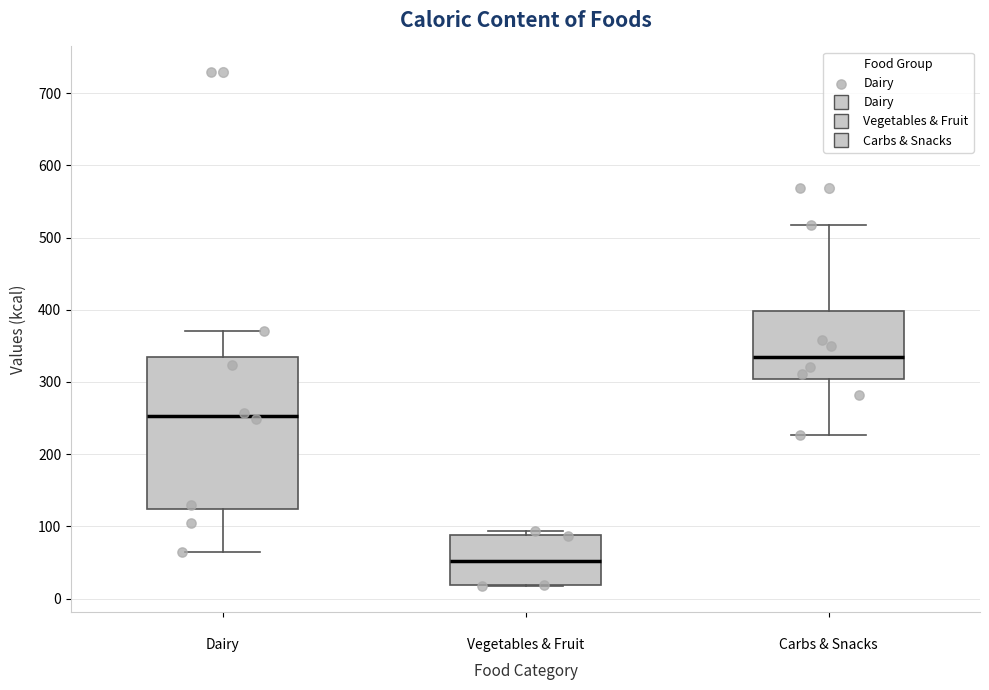

Where does the median line of the box for Carbs & Snacks sit on the y-axis? The values are not printed on the chart, so give them approximately, as read against the axis.

340